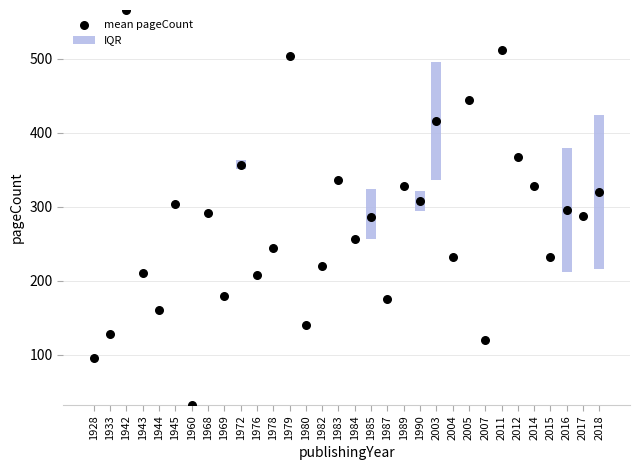

What is the ratio of the value at 2003 to the value at 1968?

1.4